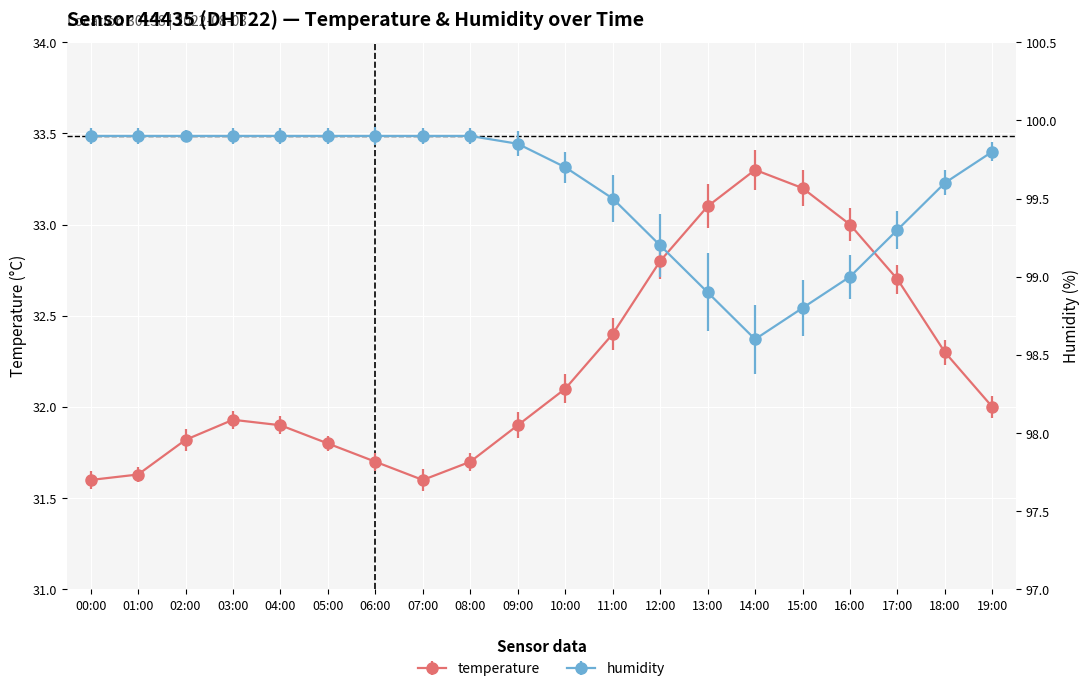

What is the difference between the maximum and minimum values in the temperature series?

1.7